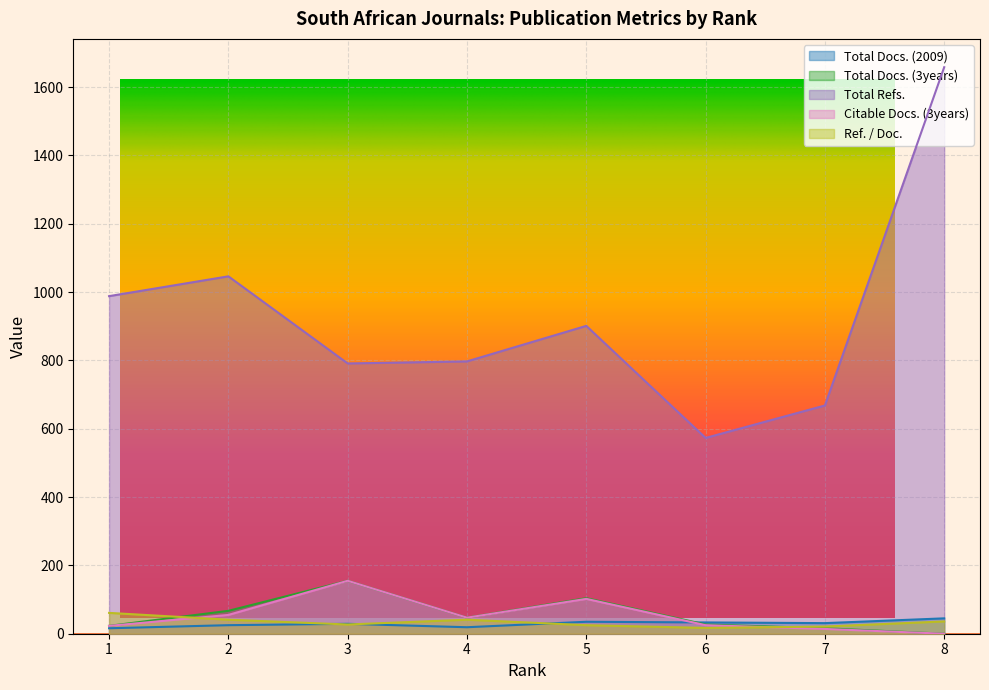

How many categories are shown in the chart?

8